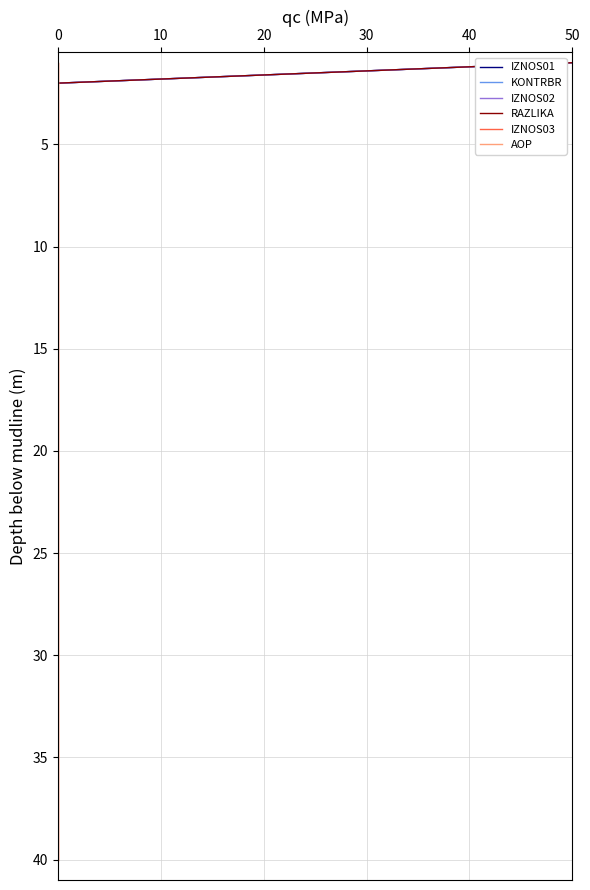

At 0, list the series in order from smallest to largest.

IZNOS01, KONTRBR, IZNOS02, RAZLIKA, IZNOS03, AOP